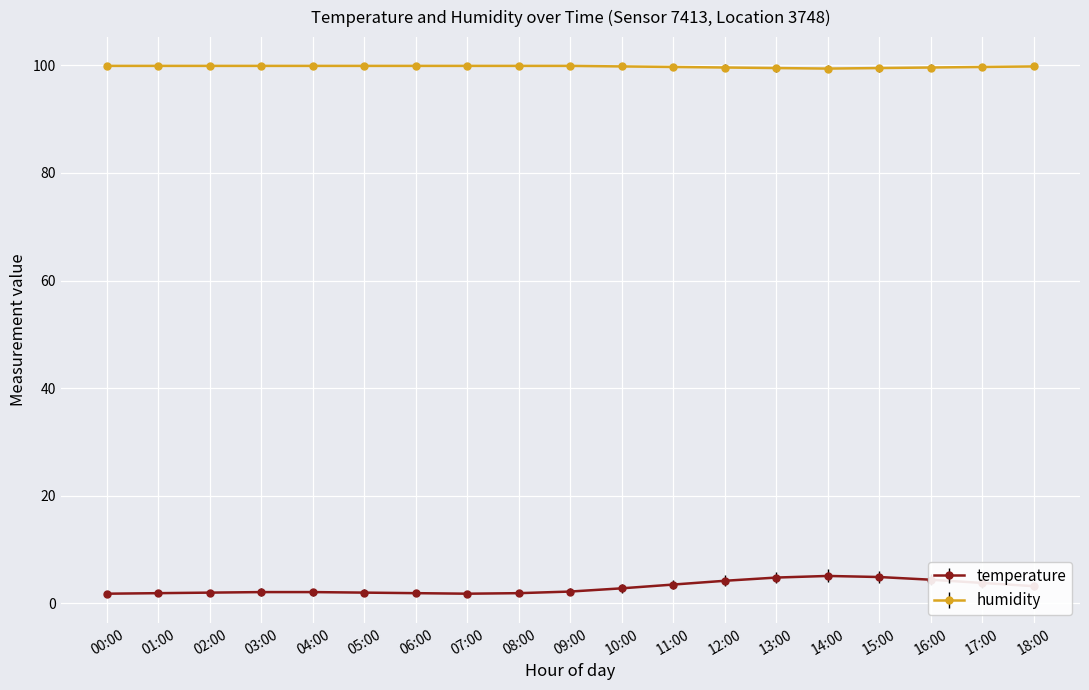

Between 00:00 and 14:00, which series saw the biggest shift?

temperature